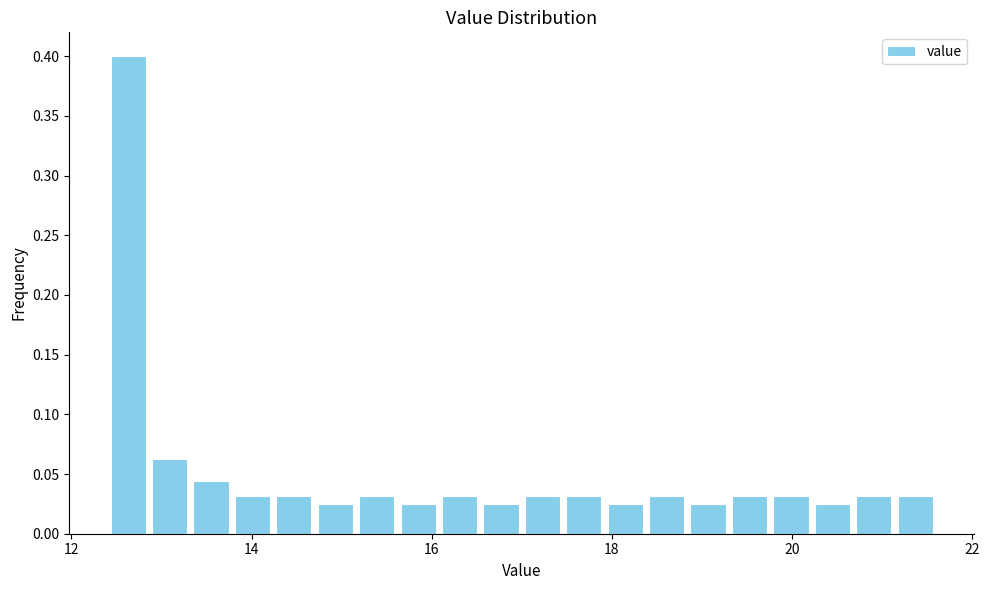

Read against the x-axis, roughly where is the centre of the tallest bar?

12.6